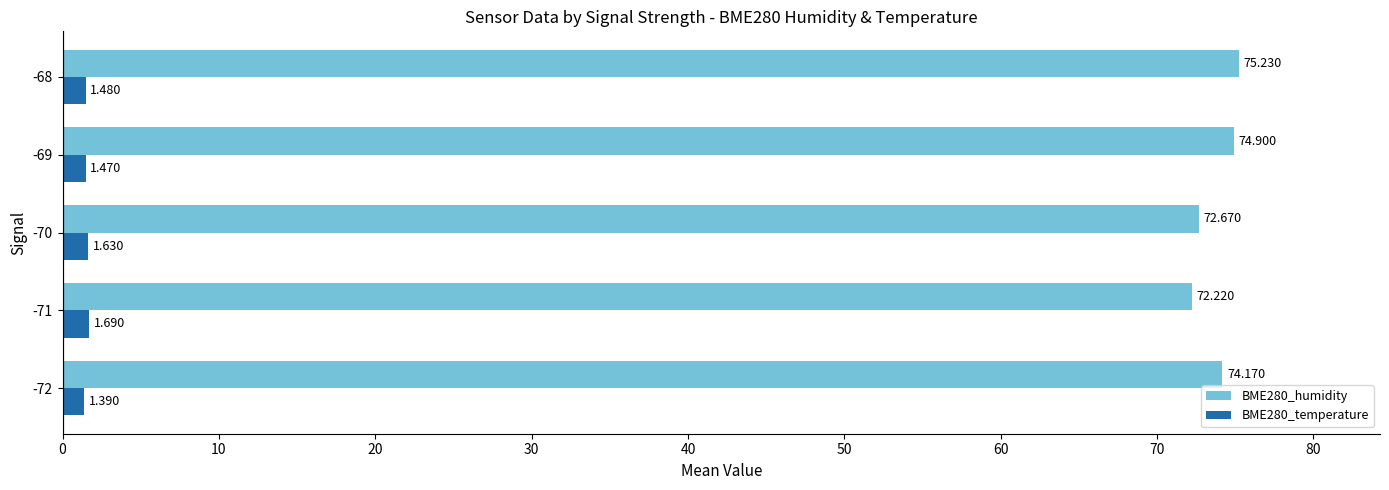

What are all the series names shown in the legend?

BME280_humidity, BME280_temperature